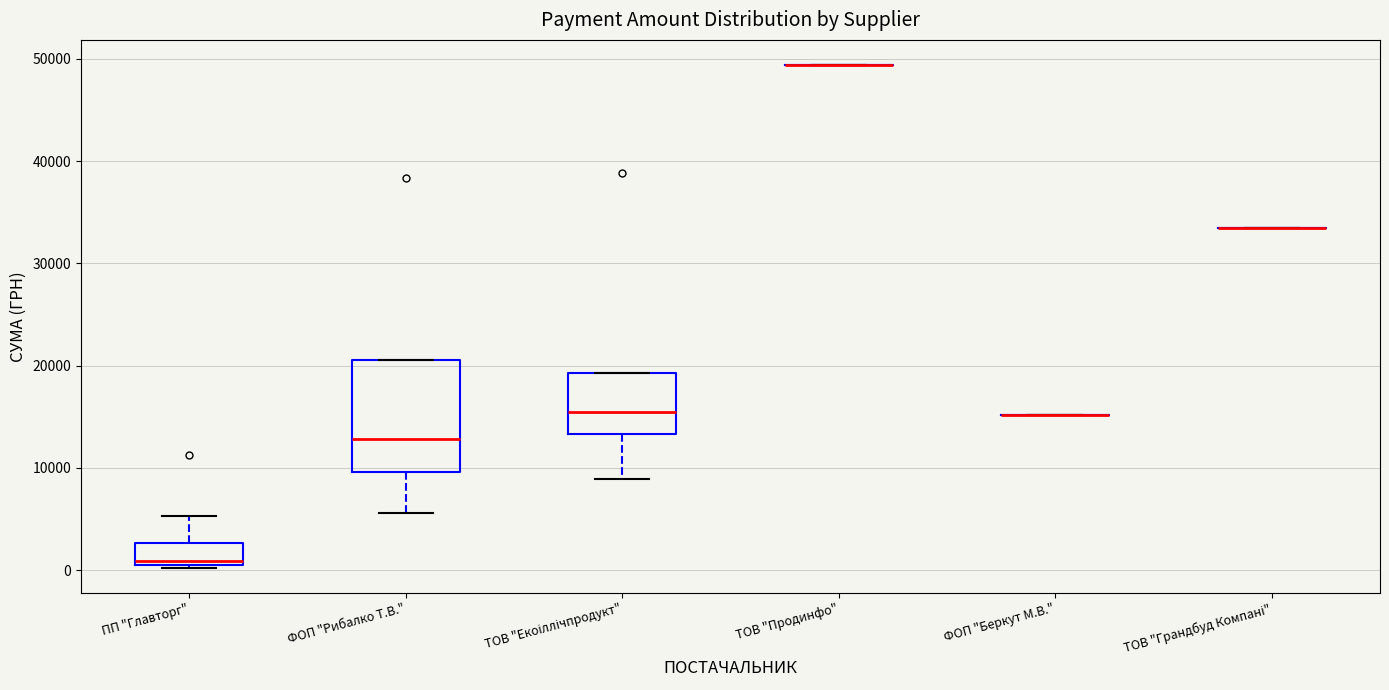

Comparing the boxes themselves (not the whiskers), which one is the tallest?

ФОП "Рибалко Т.В."